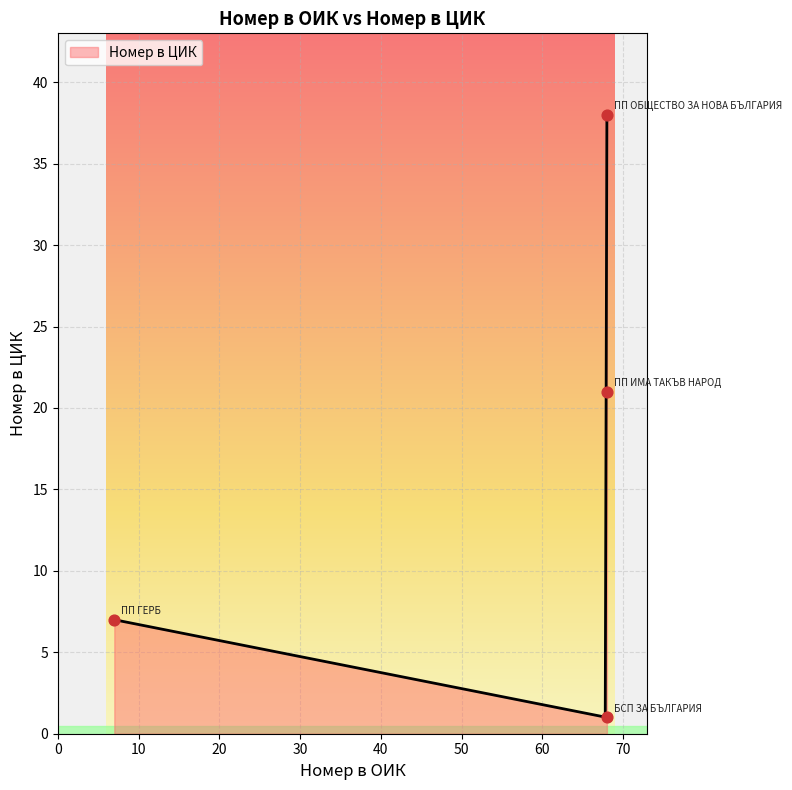

Between 68 and 68, which is larger?

68